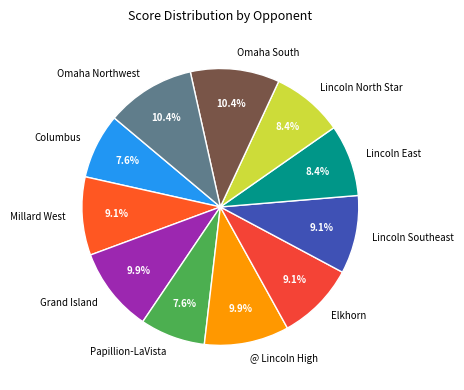

Is there any slice that represents more than half of the pie?

No